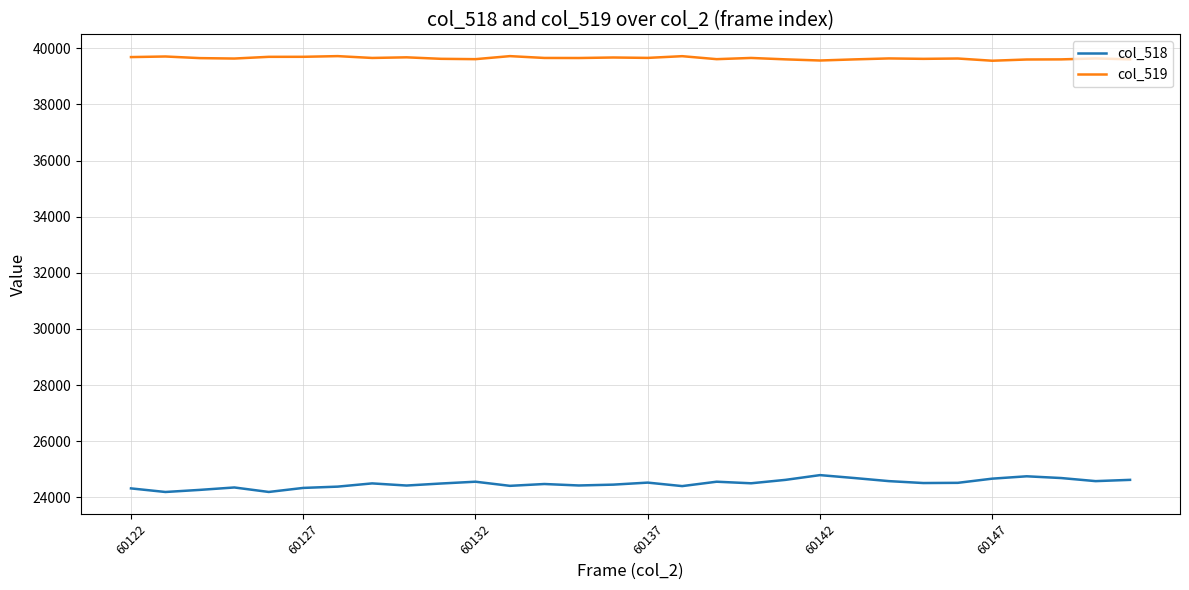

Rank the series by their average value, from lowest to highest.

col_518, col_519